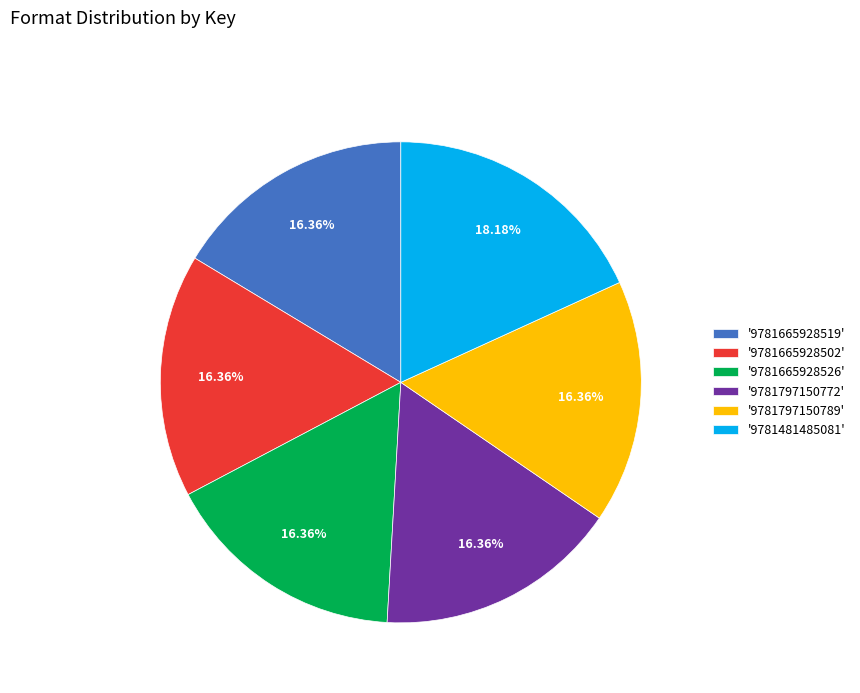

Is '9781797150772' the majority of the pie?

No